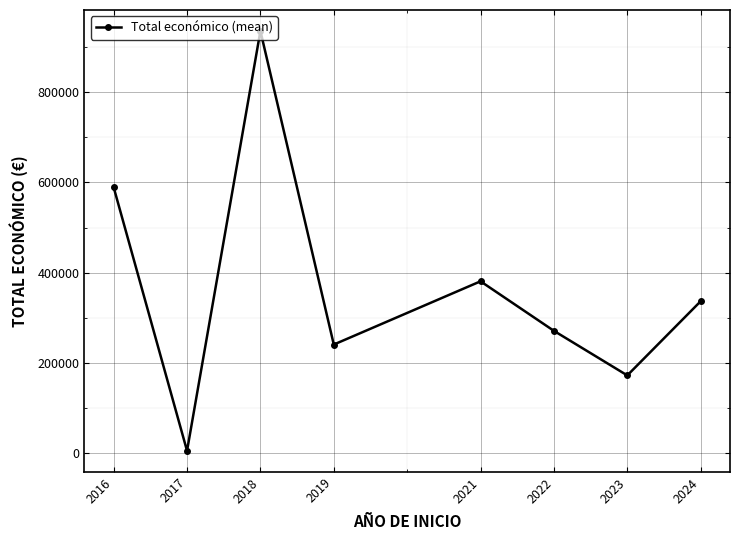

Read the value at 2024.

336558.7